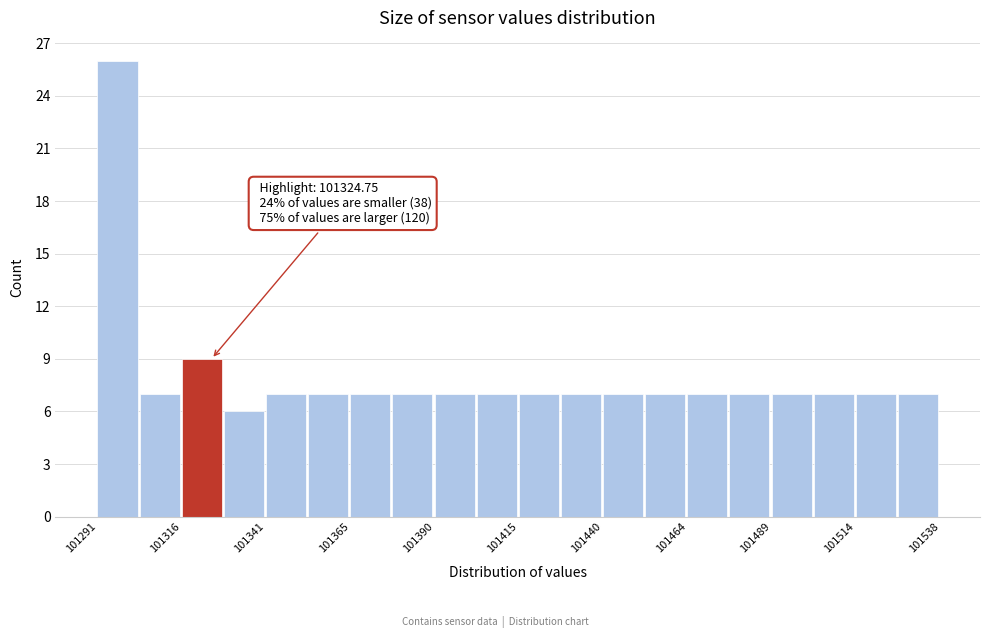

Around what value on the x-axis is the tallest bar? Give the approximate position of its centre, as read against the axis.

101295